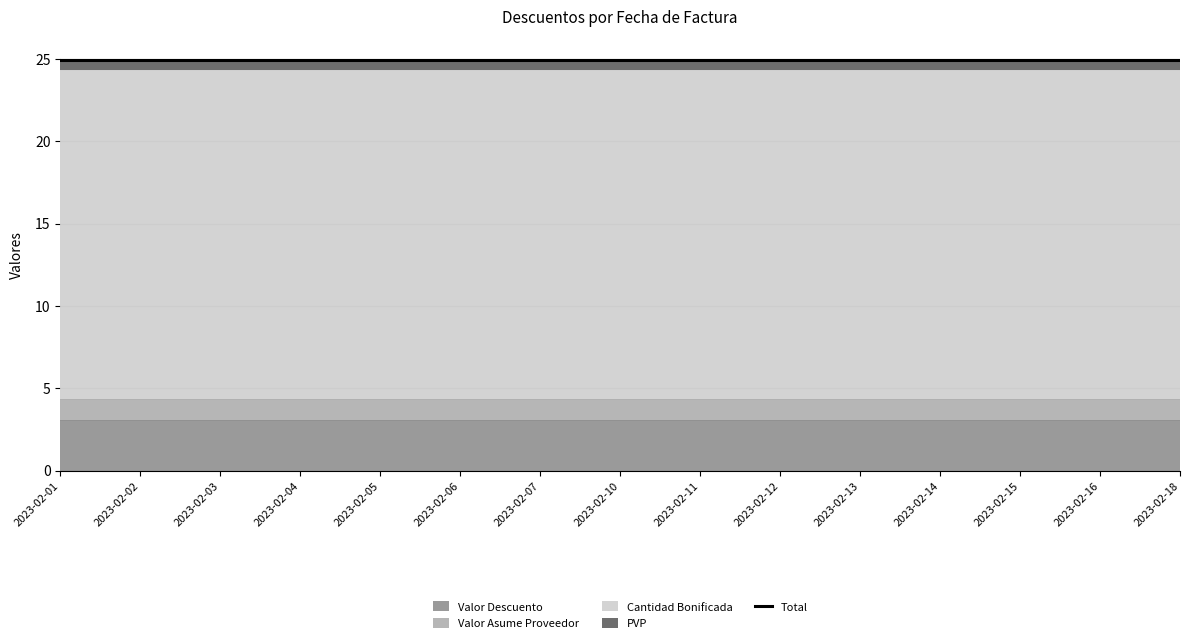

How many distinct data groups are displayed?

4